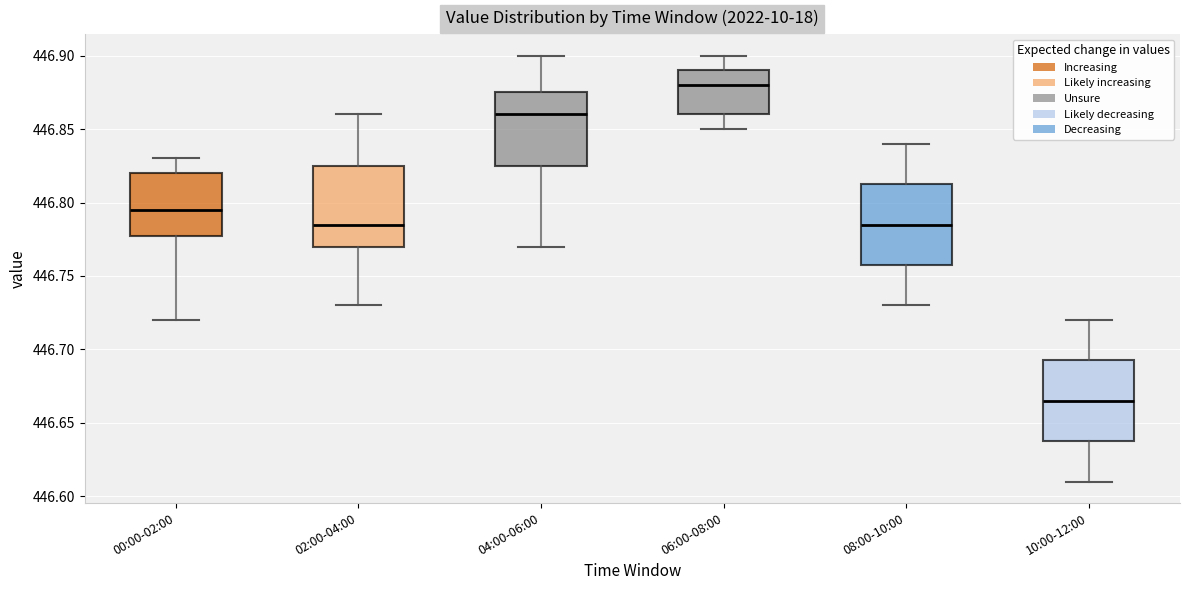

Which box has the highest median line?

06:00-08:00